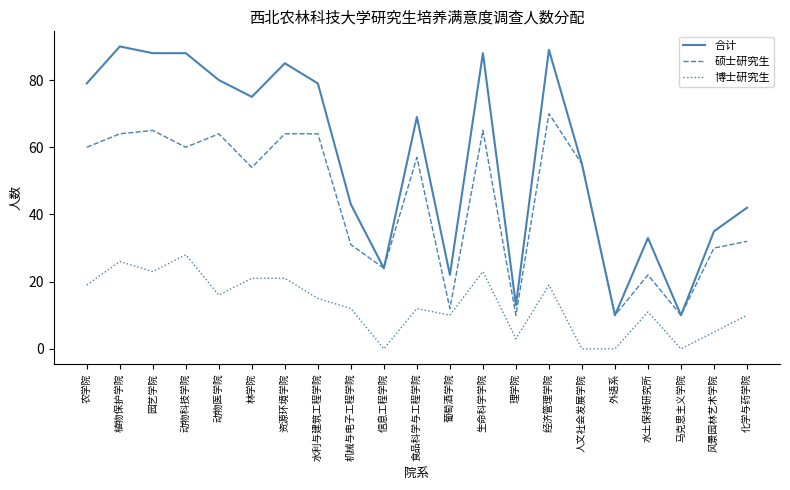

What is the maximum value for 硕士研究生?

70